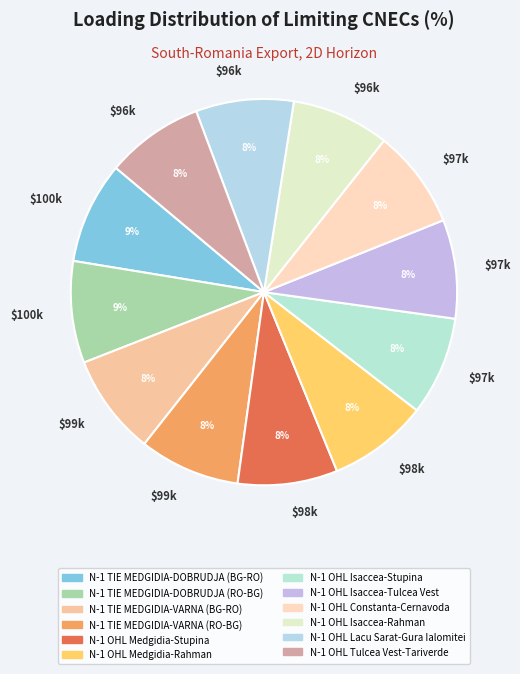

What is the largest slice in the pie chart?

N-1 TIE MEDGIDIA-DOBRUDJA (BG-RO)